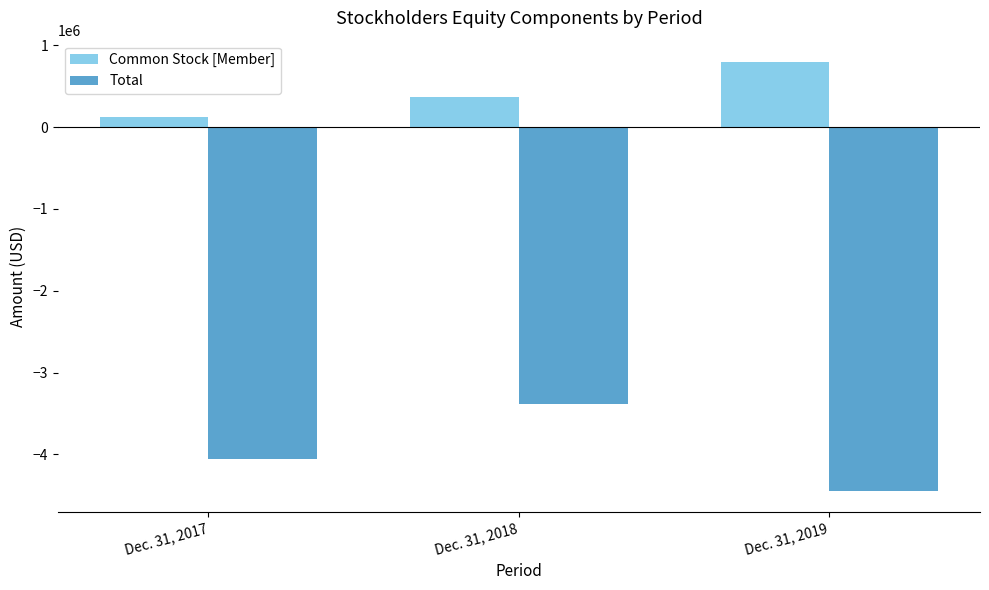

Count the Total values in the range -4445341 to -3383077.

3